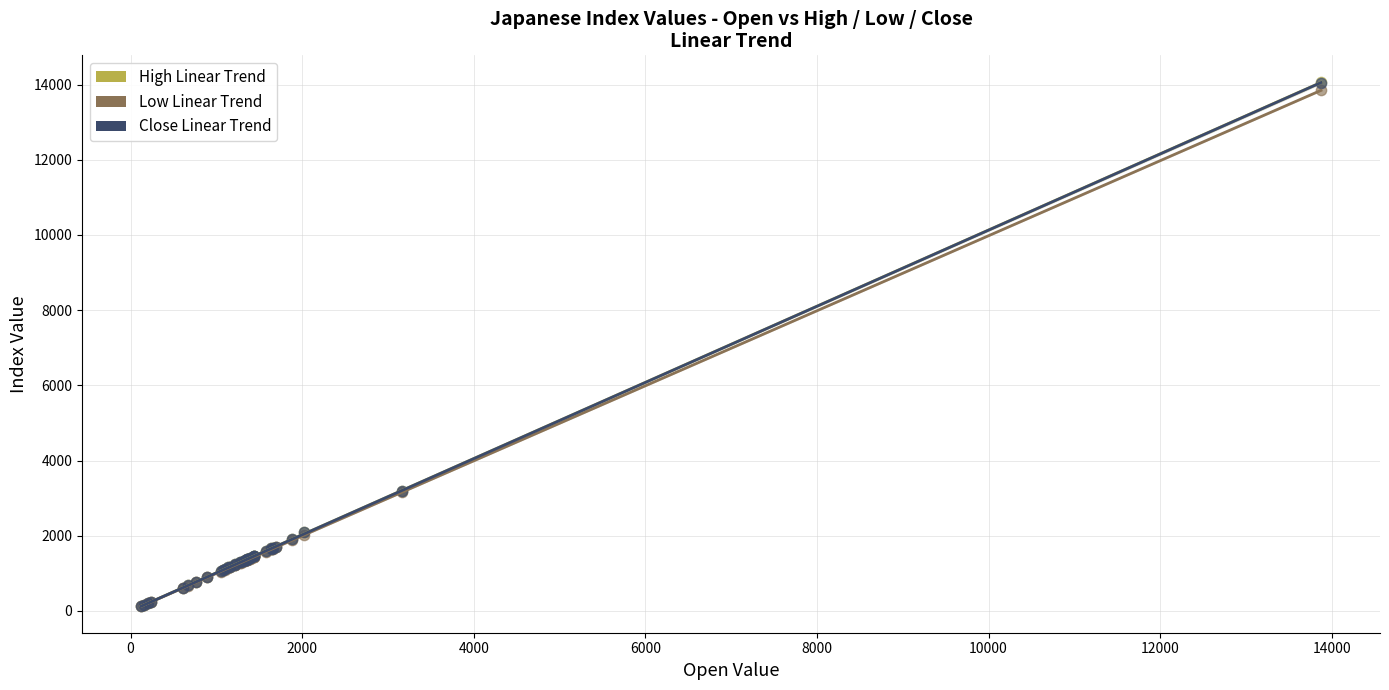

What are all the series names shown in the legend?

High Linear Trend, Low Linear Trend, Close Linear Trend